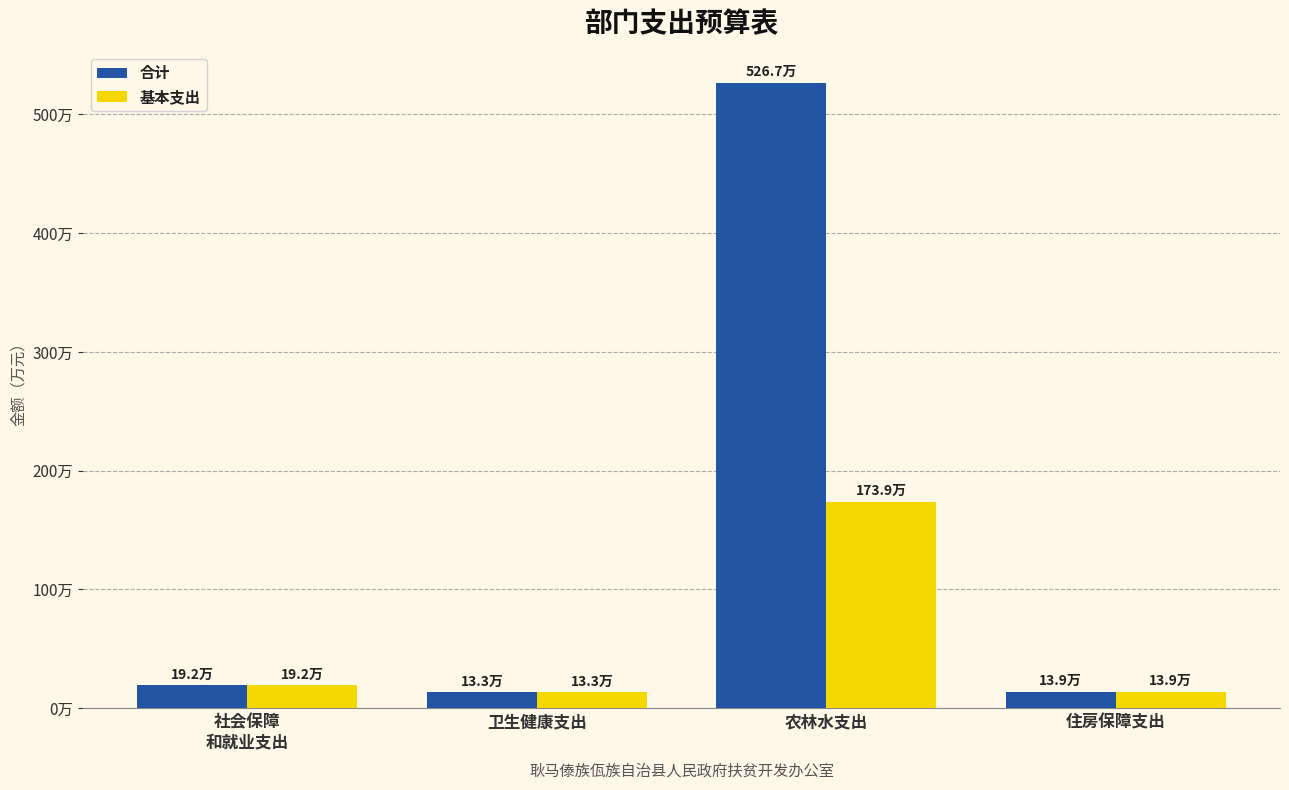

Is it true that 合计 equals 5266910.5 at 农林水支出?

True